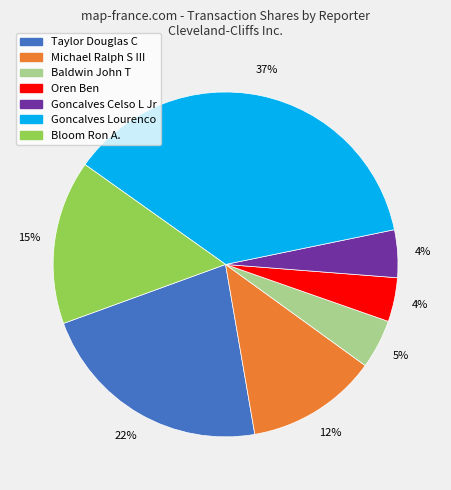

Between Goncalves Lourenco and Goncalves Celso L Jr, which is larger?

Goncalves Lourenco